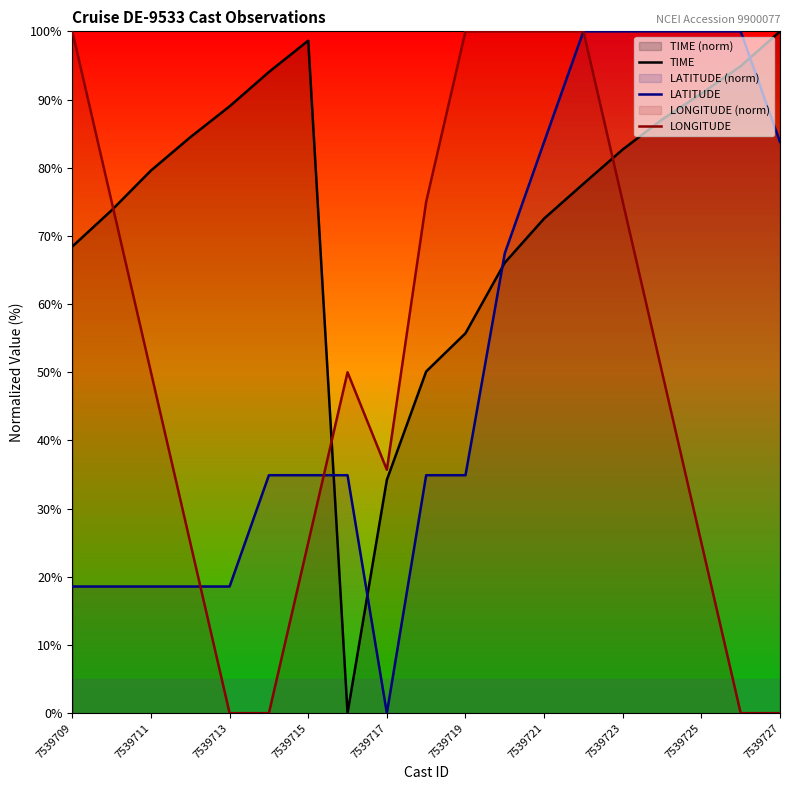

What is the greatest value displayed?

100.0